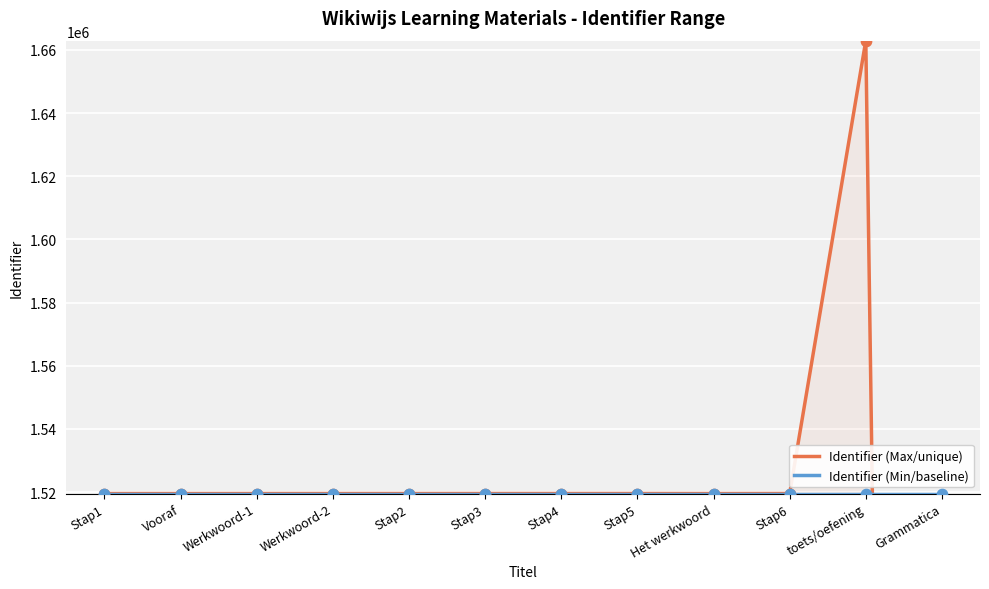

What are all the series names shown in the legend?

Identifier (Max/unique), Identifier (Min/baseline)